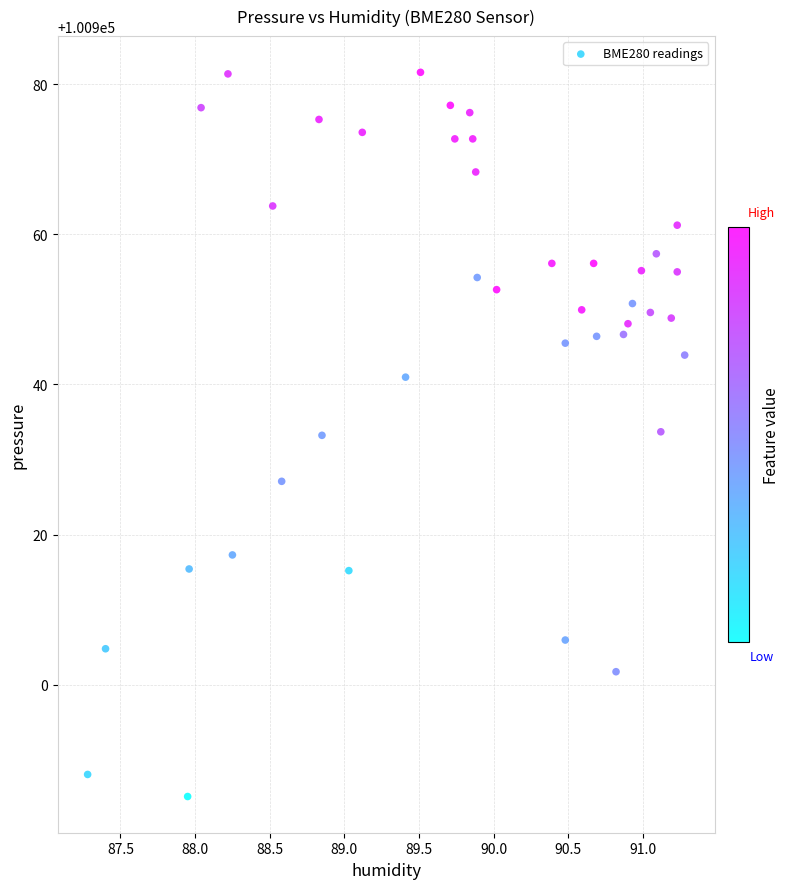

What is the range of Y values (max minus min)?

96.5